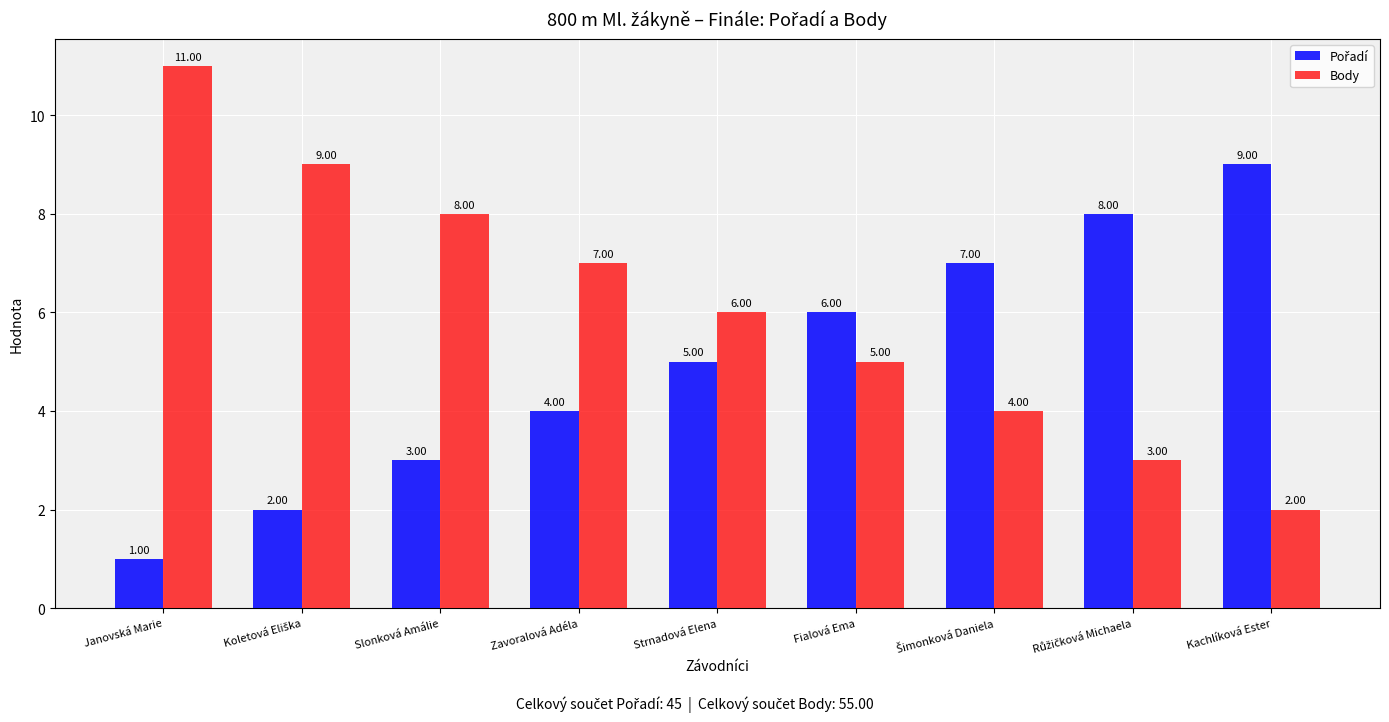

What is the label of the 1st bar from the left?

Janovská Marie